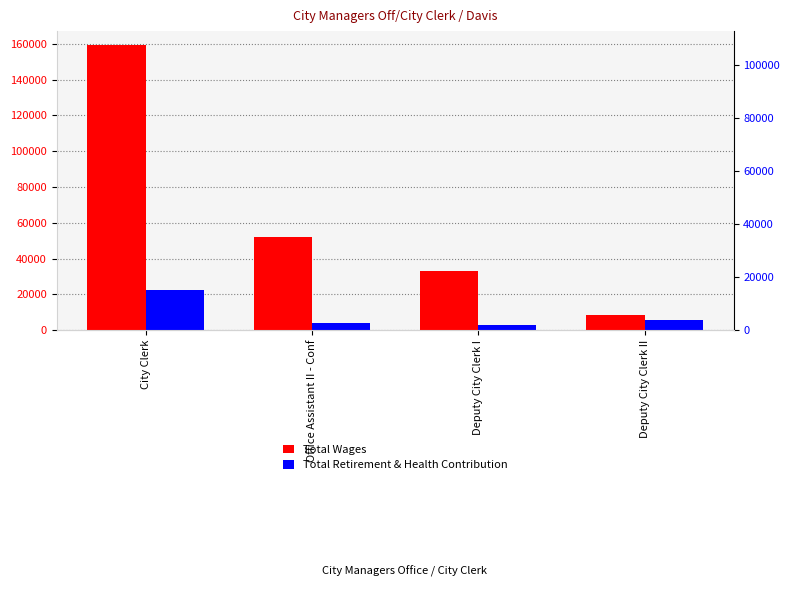

Which series changed the most between City Clerk and Deputy City Clerk II?

Total Wages